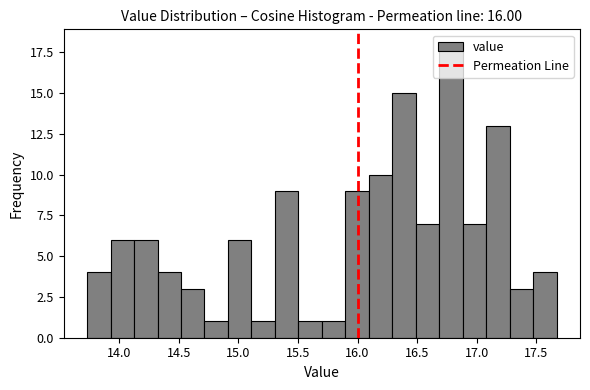

Read against the x-axis, roughly where is the centre of the tallest bar?

16.80